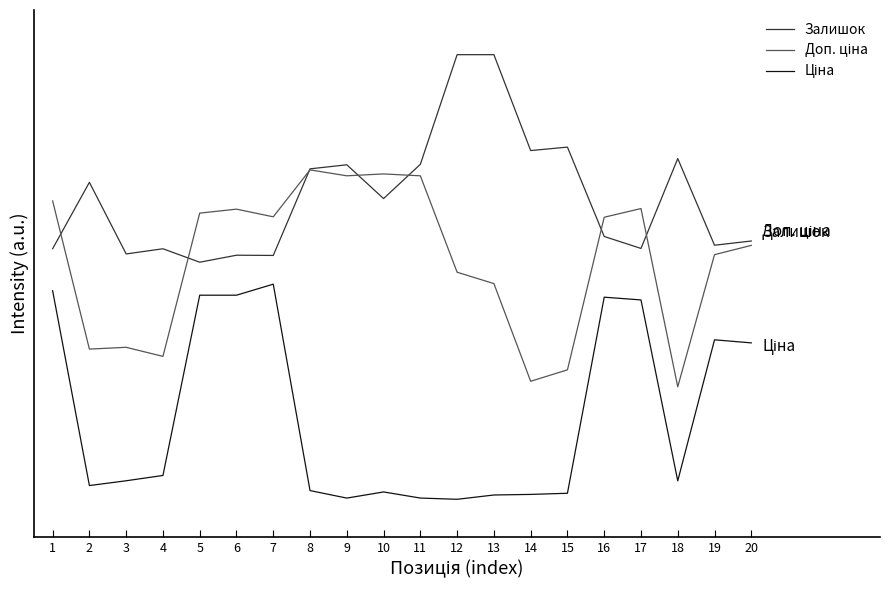

How many Залишок values are between 1 and 2?

18